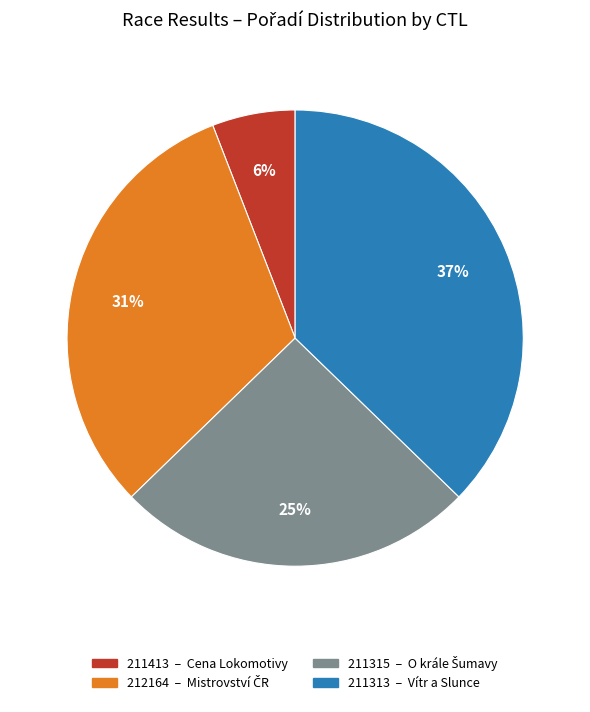

Rank the categories by value from highest to lowest.

211313, 212164, 211315, 211413